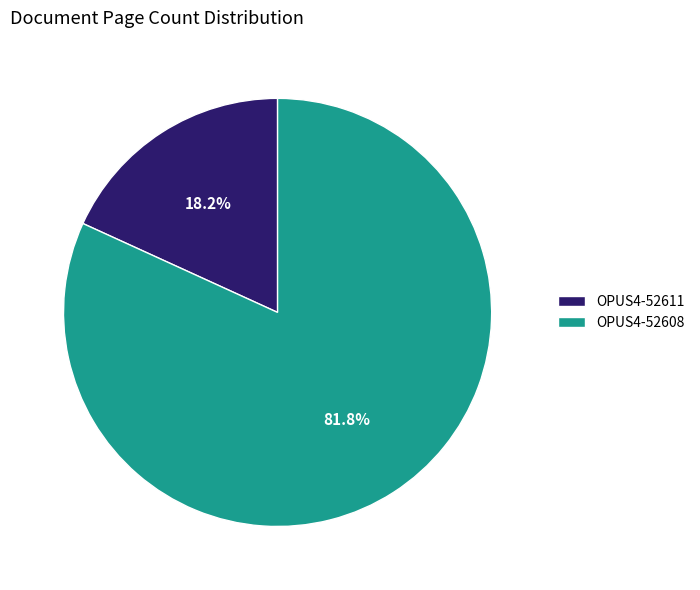

What percentage do OPUS4-52608 and OPUS4-52611 together represent?

100.0%